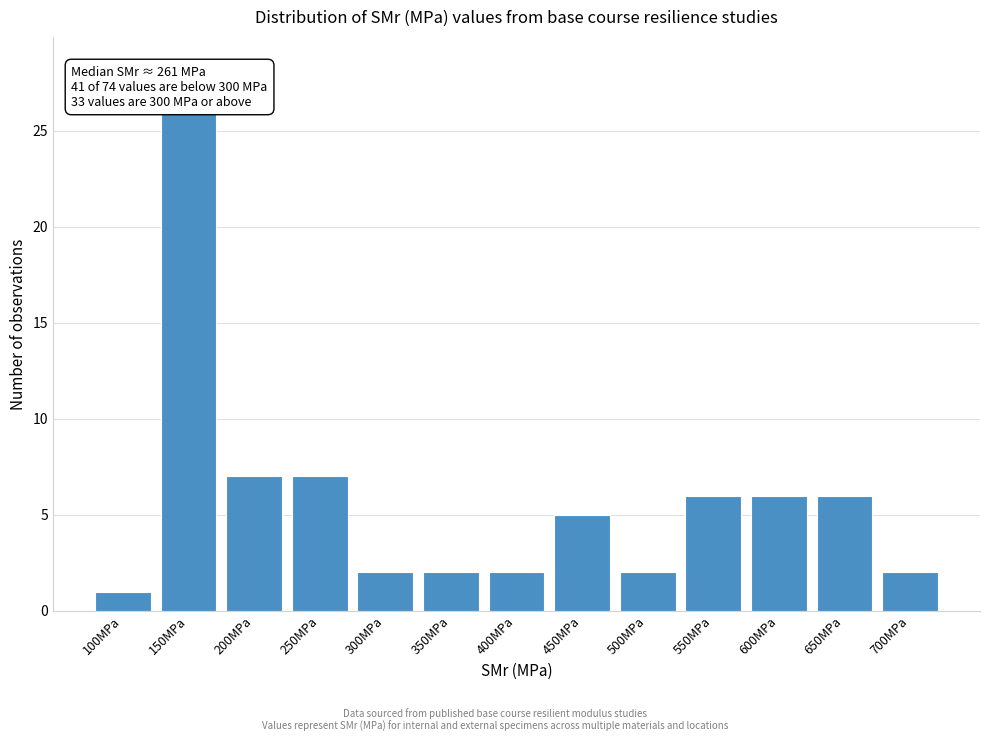

Reading right to left, what are all the values shown in this chart?

2	6	6	6	2	5	2	2	2	7	7	26	1